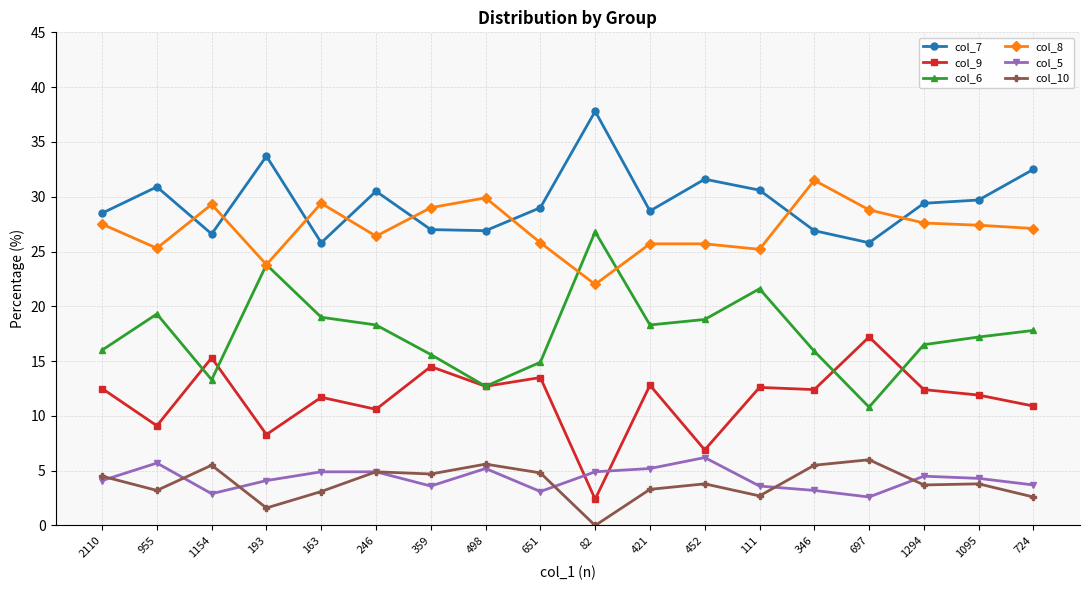

True or false: col_10 has a value of 5.5 at 346.

True